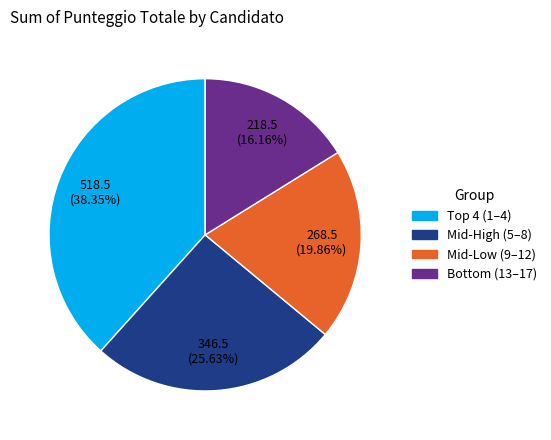

Is there a majority slice in this chart?

No